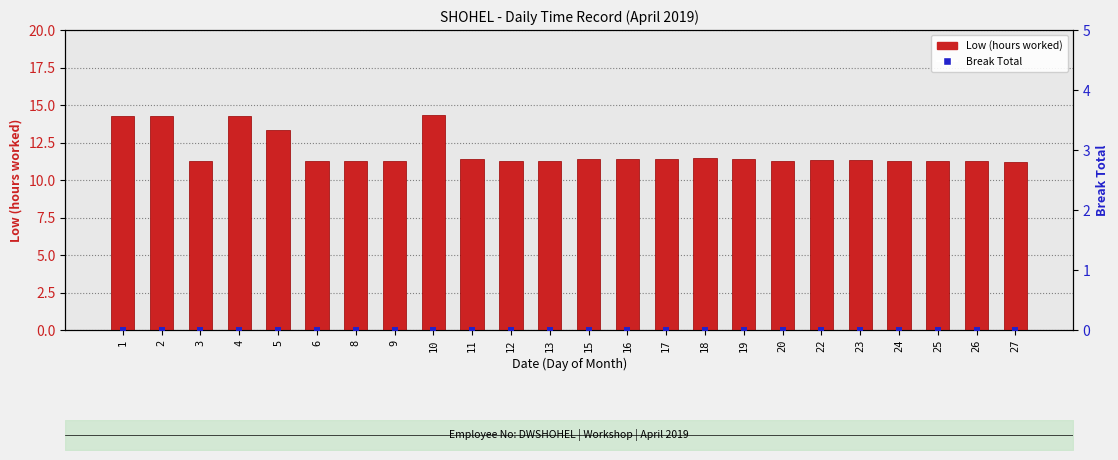

At how many categories does at least one series exceed 9?

24